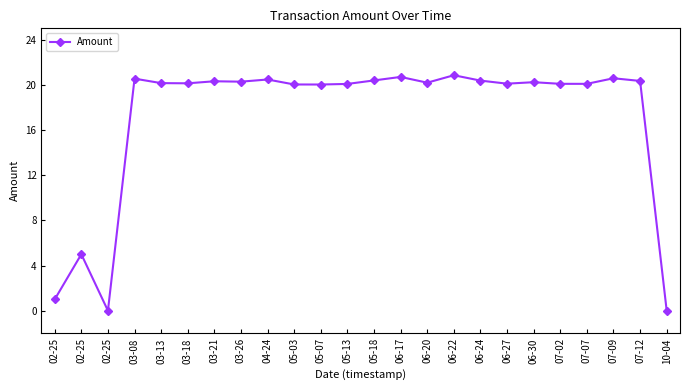

How many data points does each series have?

24